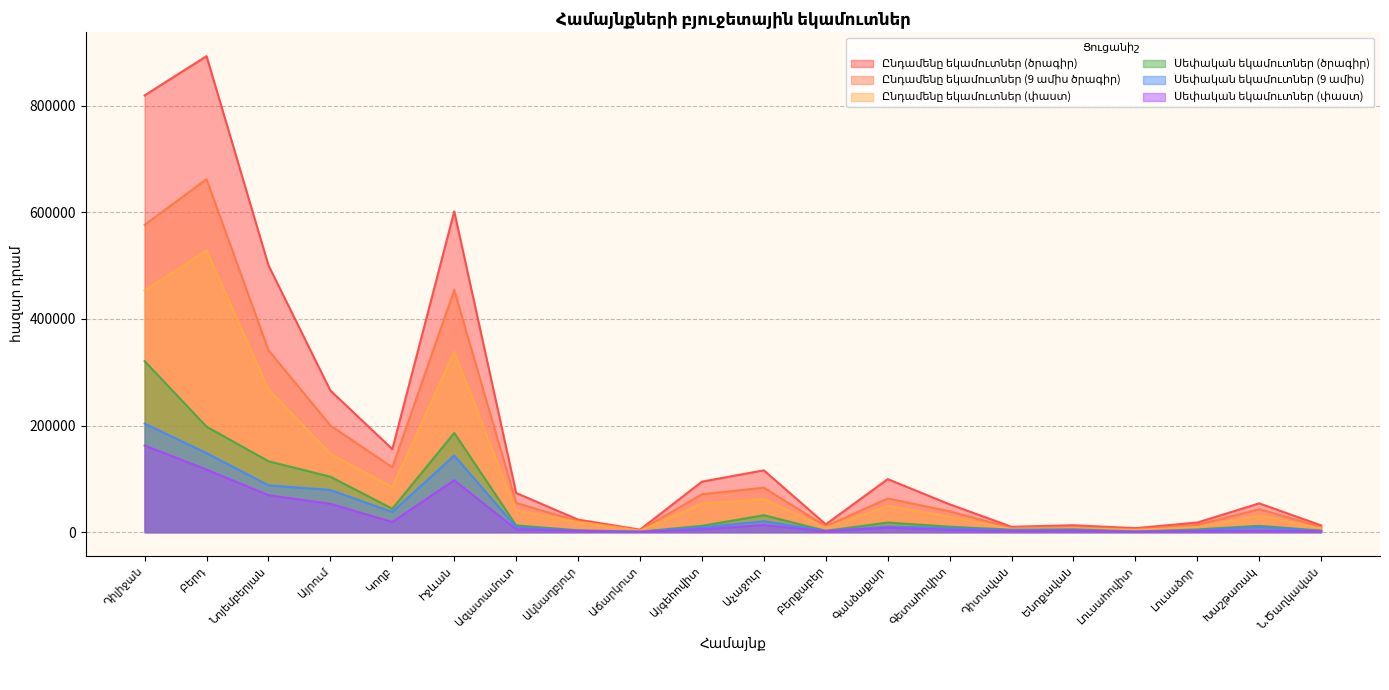

At Ն.Ծաղկավան, list the series in order from largest to smallest.

Ընդամենը եկամուտներ (ծրագիր), Ընդամենը եկամուտներ (9 ամիս ծրագիր), Ընդամենը եկամուտներ (փաստ), Սեփական եկամուտներ (ծրագիր), Սեփական եկամուտներ (9 ամիս), Սեփական եկամուտներ (փաստ)